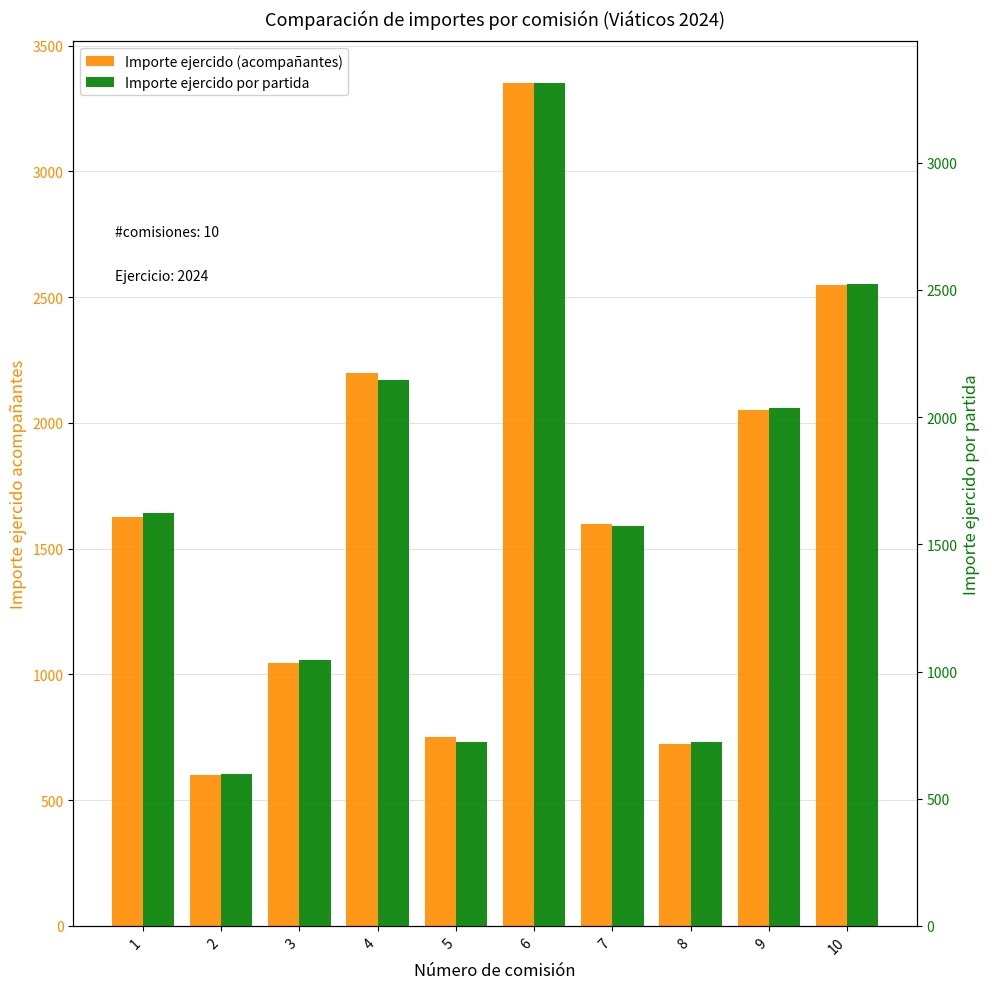

How many bars are there in each group?

2